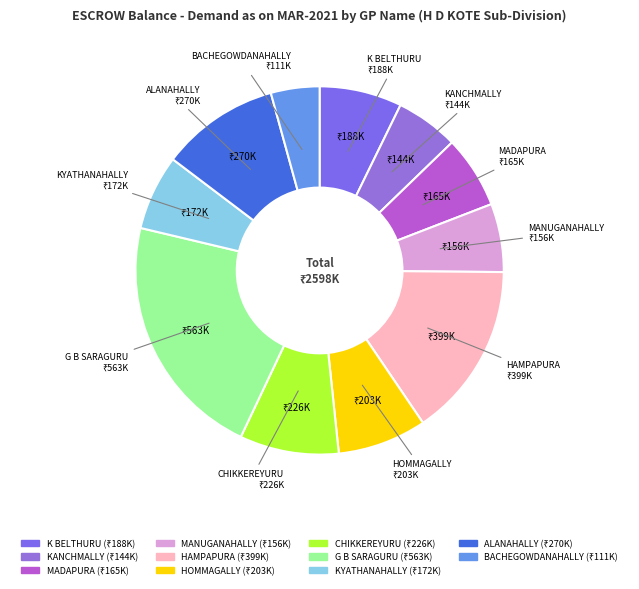

Count the number of slices in the pie.

11